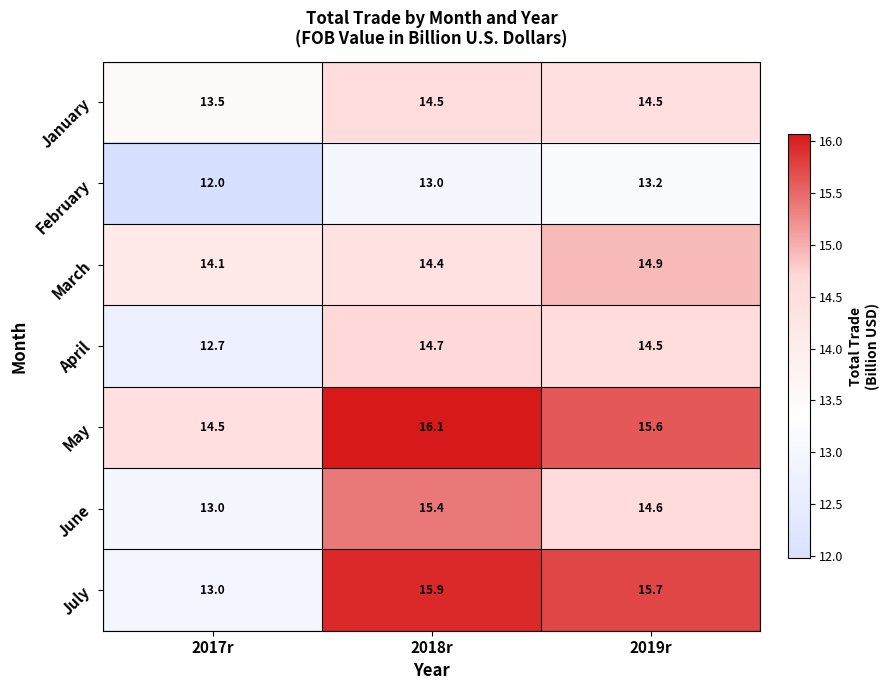

Rank the series by their maximum value, from highest to lowest.

May, July, June, March, April, January, February